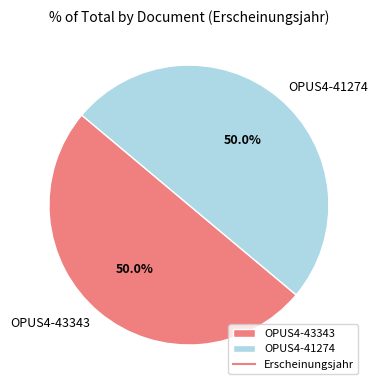

Is it true that OPUS4-41274 is 40% of the pie?

False